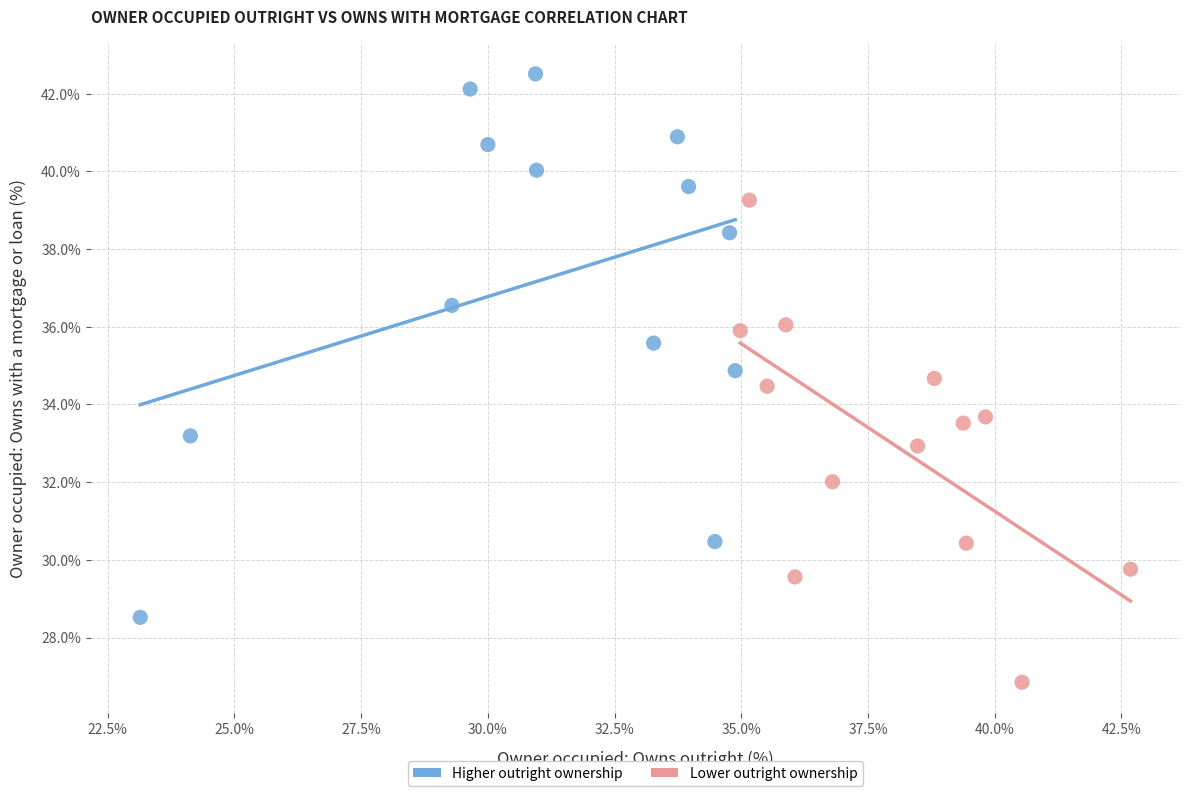

Which series contains the highest Y value?

Higher outright ownership